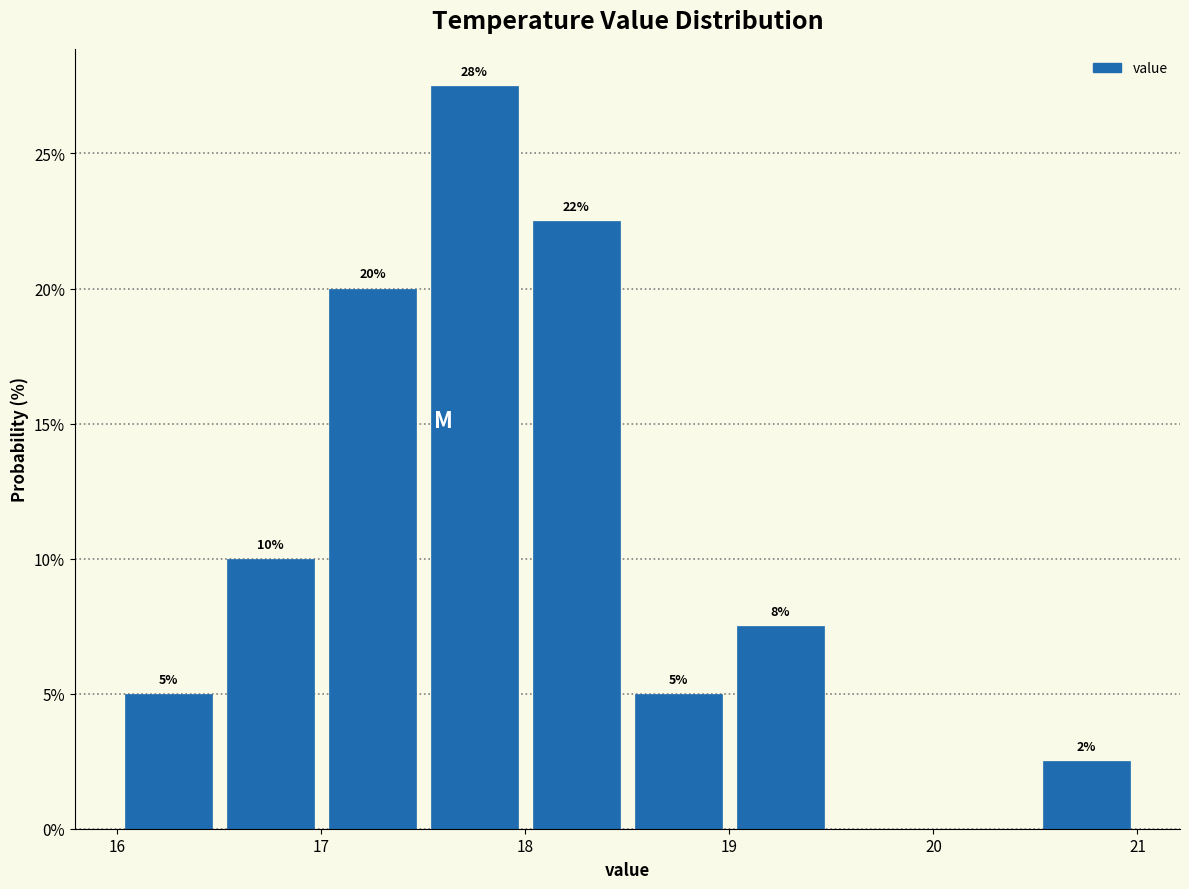

Over which range of the x-axis is the bar tallest?

17.5 to 18.0